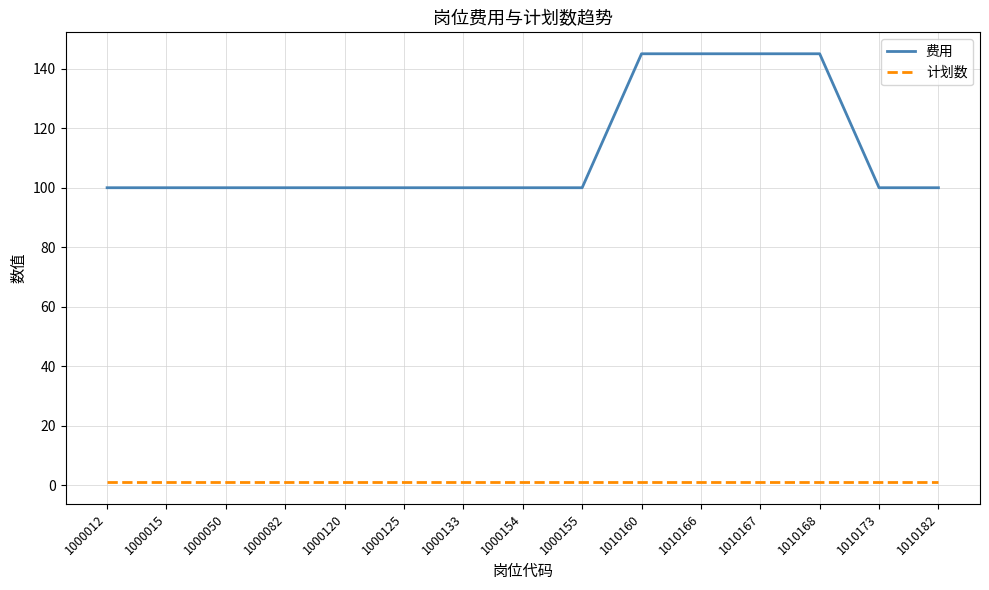

True or false: 计划数 has a value of 1 at 1000012.

True